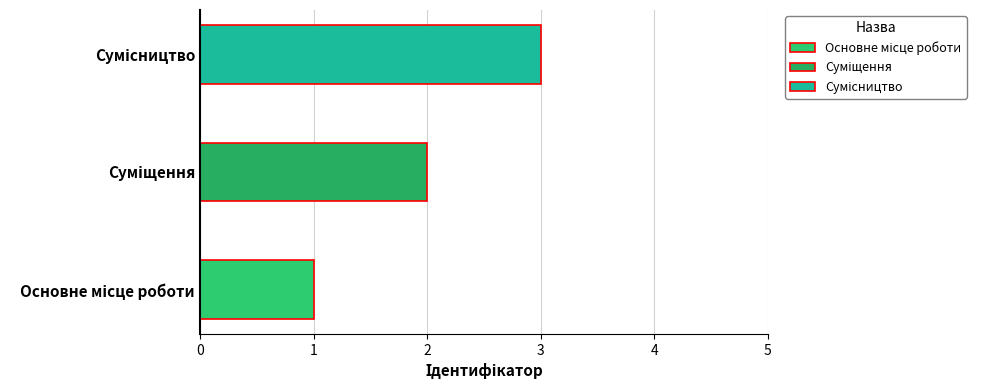

What is the ratio of the value at Суміщення to the value at Сумісництво?

0.7